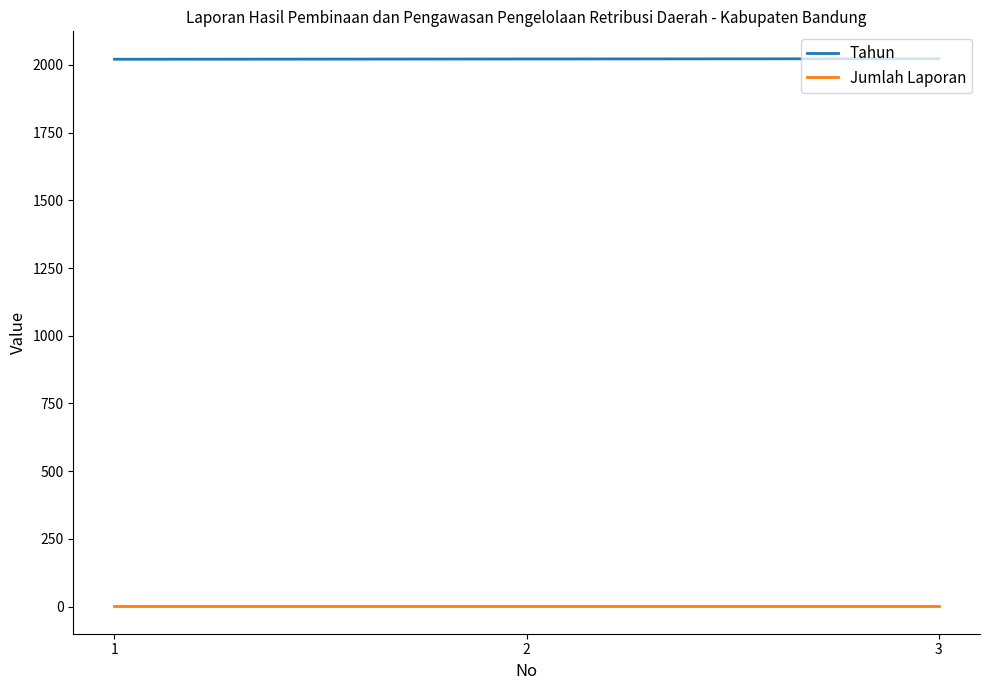

What is the spread (max minus min) of values at 1?

2020